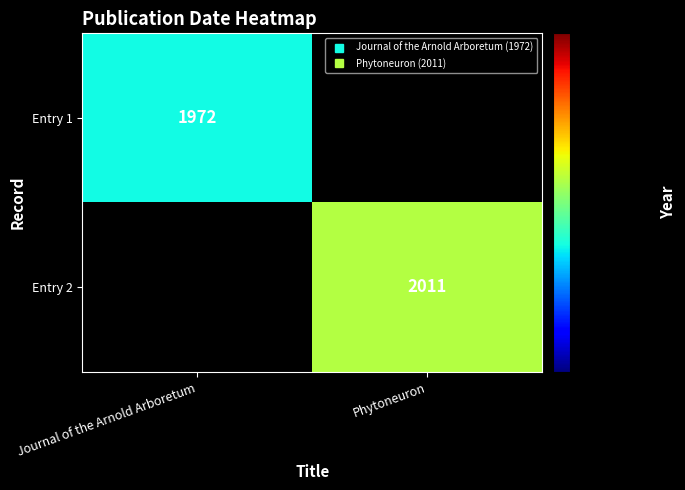

What is the difference between the maximum and minimum values in the Entry 1 series?

1972